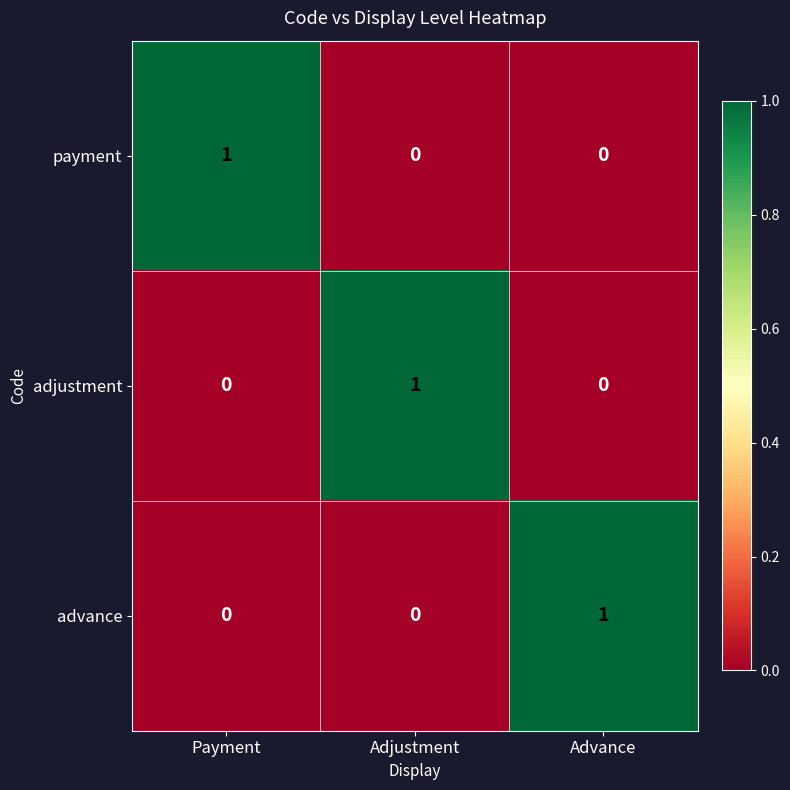

Is it true that advance equals 1 at Advance?

True